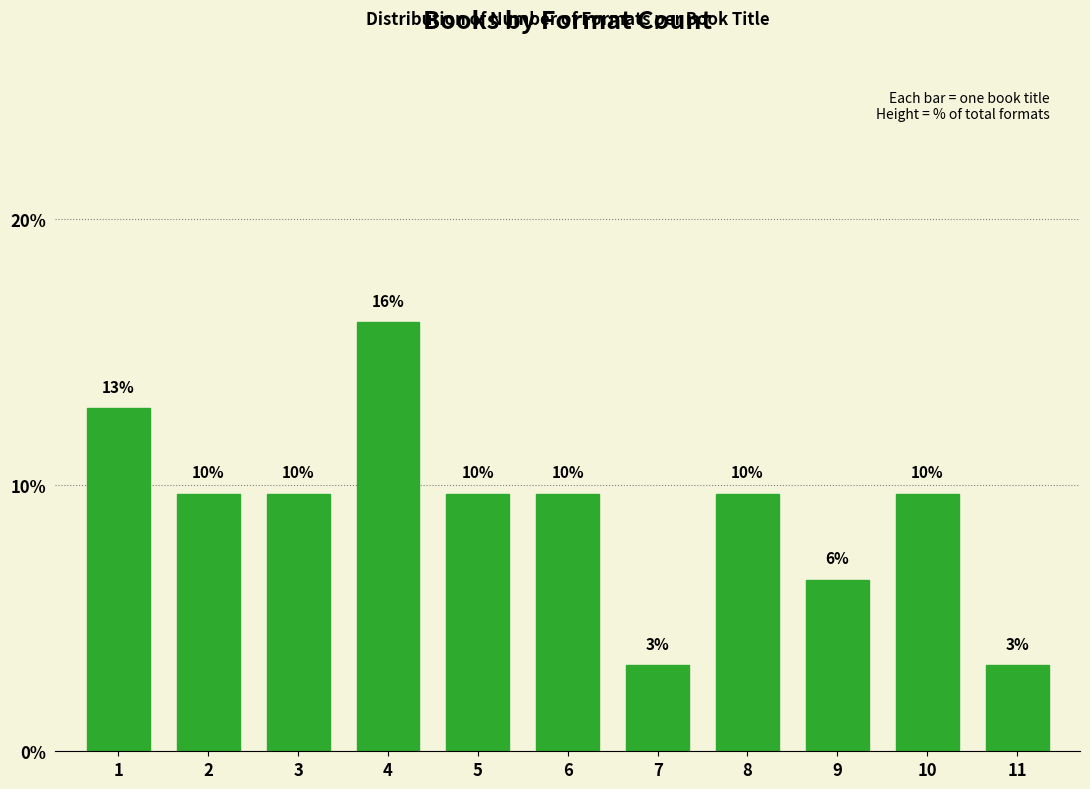

How many bars are there in total?

11